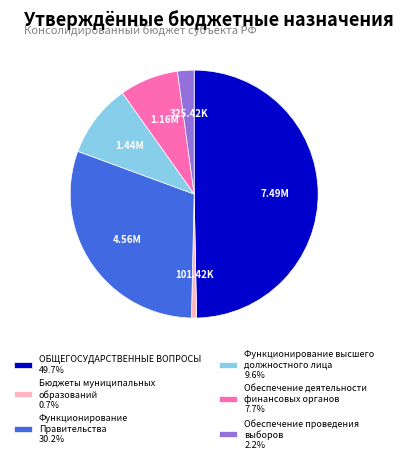

Does Обеспечение деятельности финансовых органов 7.7% account for over 50% of the chart?

No